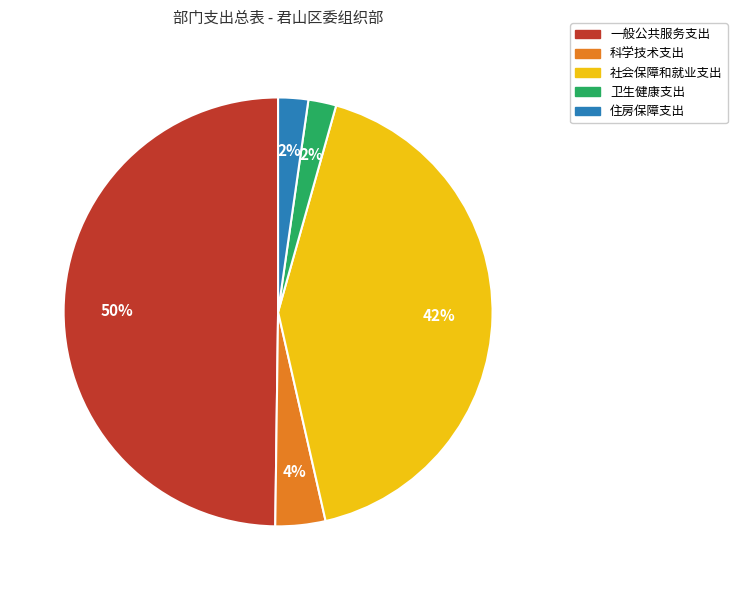

Is 卫生健康支出 the majority of the pie?

No